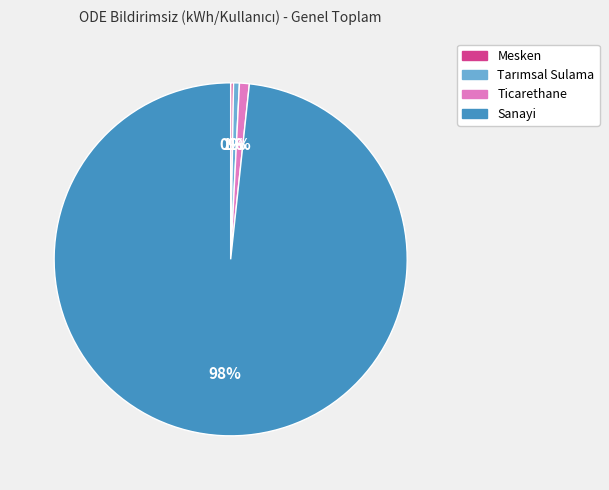

The Sanayi slice represents 98% of the pie. True or false?

True